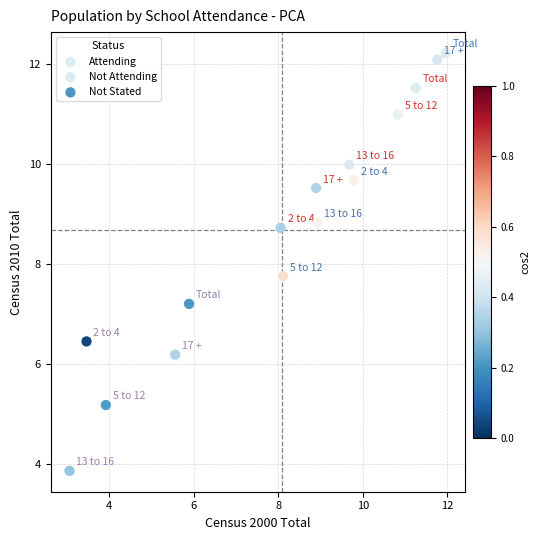

Which series reaches the maximum Y coordinate?

Not Attending